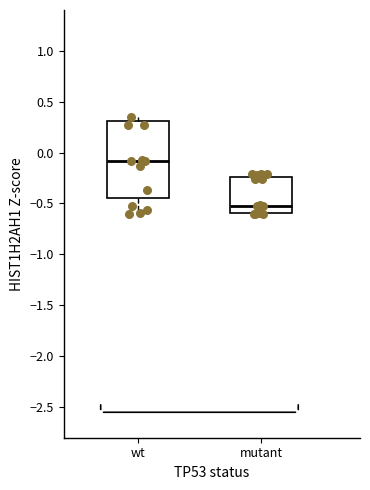

Reading left to right, read every box against the y-axis: the position of its median line, the range the box covers, and the ends of its whiskers. The values are not printed on the chart, so give them approximately, as read against the axis.

wt: median -0.10, box -0.45 to 0.30, whiskers -0.60 to 0.35
mutant: median -0.55, box -0.60 to -0.25, whiskers -0.60 to -0.20